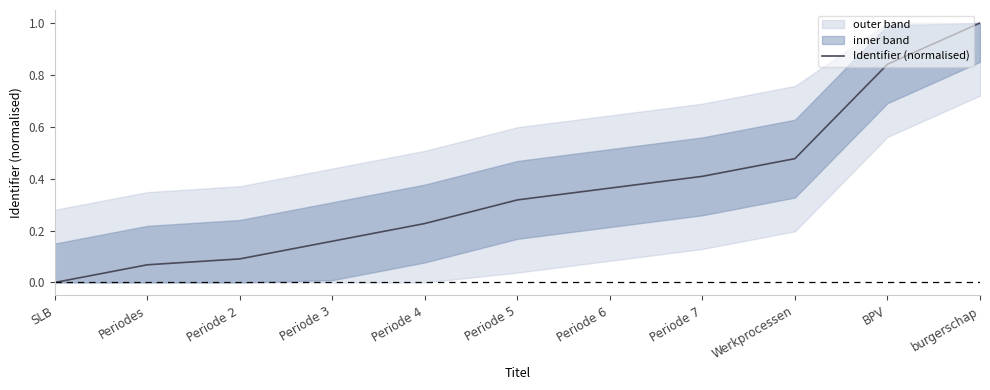

What is the difference between the values at Periode 6 and SLB?

0.4